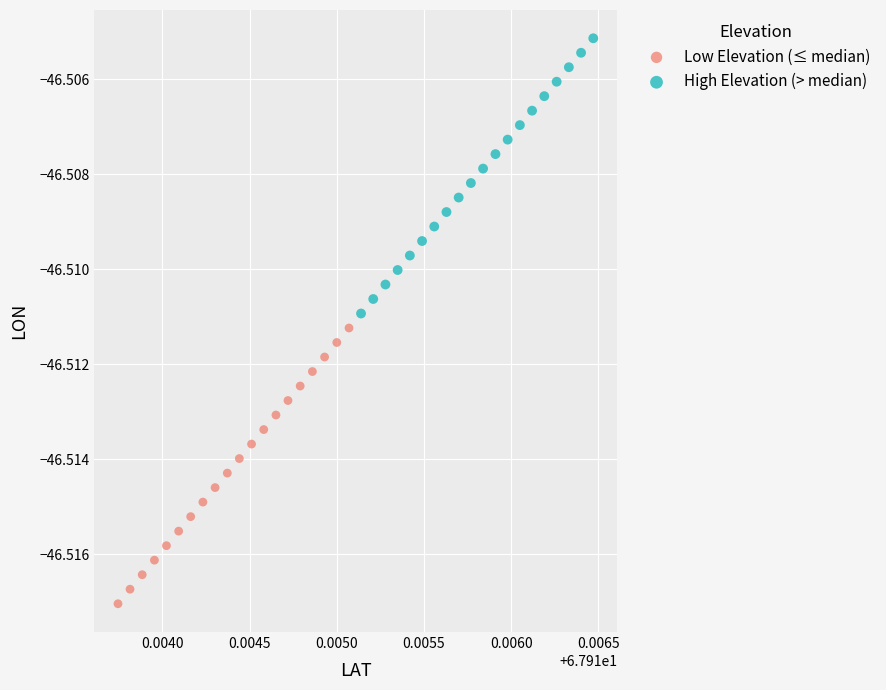

Which series has the largest Y range (max minus min)?

Low Elevation (≤ median)